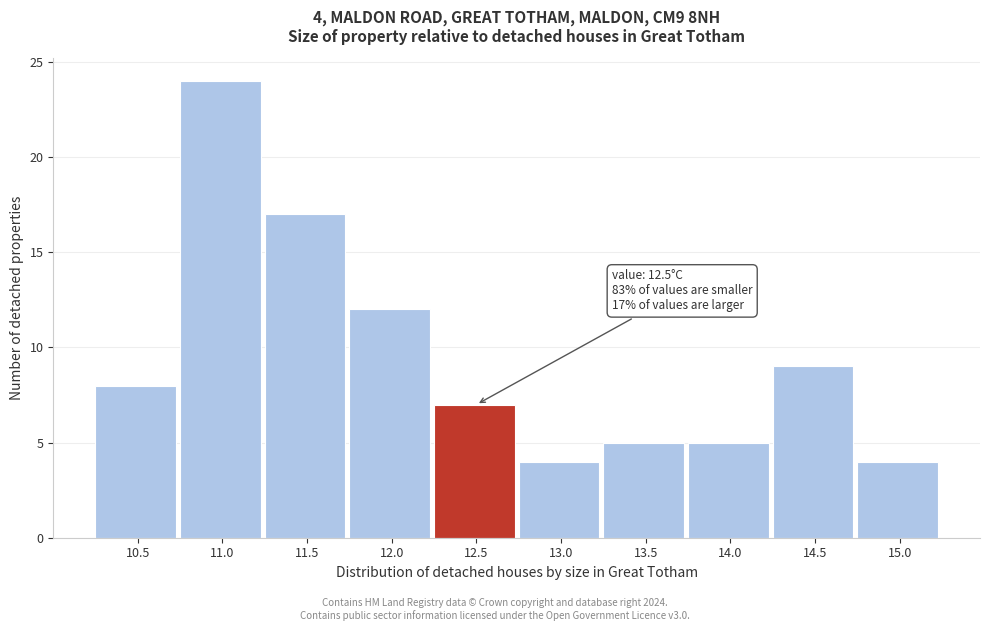

Reading left to right, list all the values displayed in this chart.

10.5=8	11.0=24	11.5=17	12.0=12	12.5=7	13.0=4	13.5=5	14.0=5	14.5=9	15.0=4